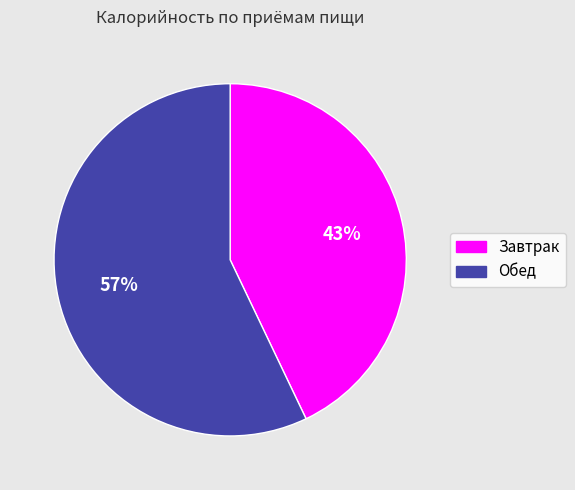

Does any single category account for the majority?

Yes